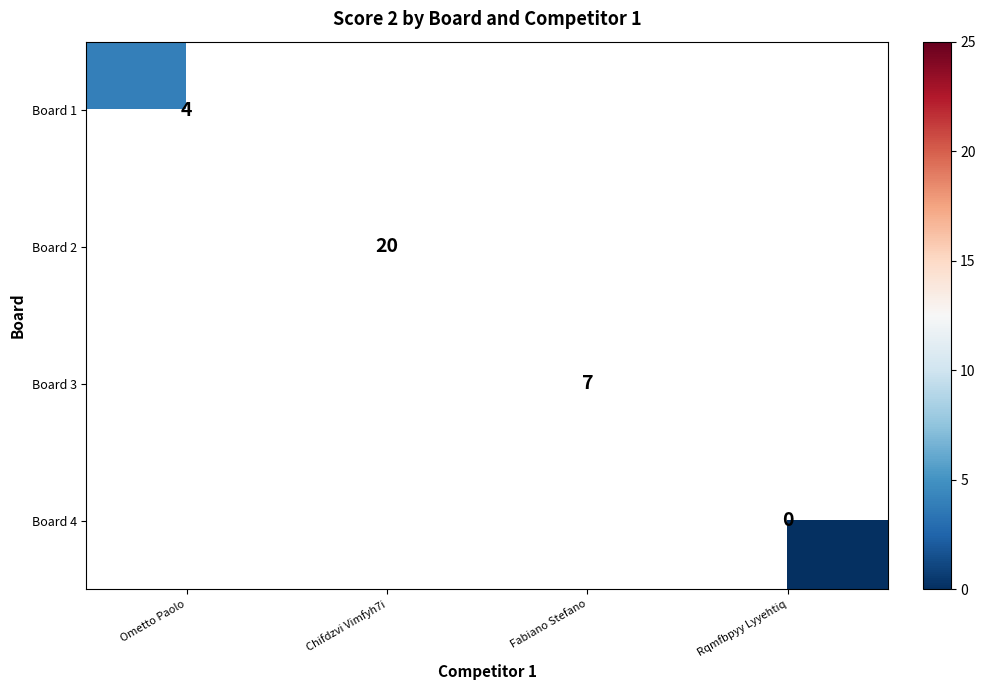

Is it true that Board 2 equals 30 at Chifdzvi Vimfyh7i?

False